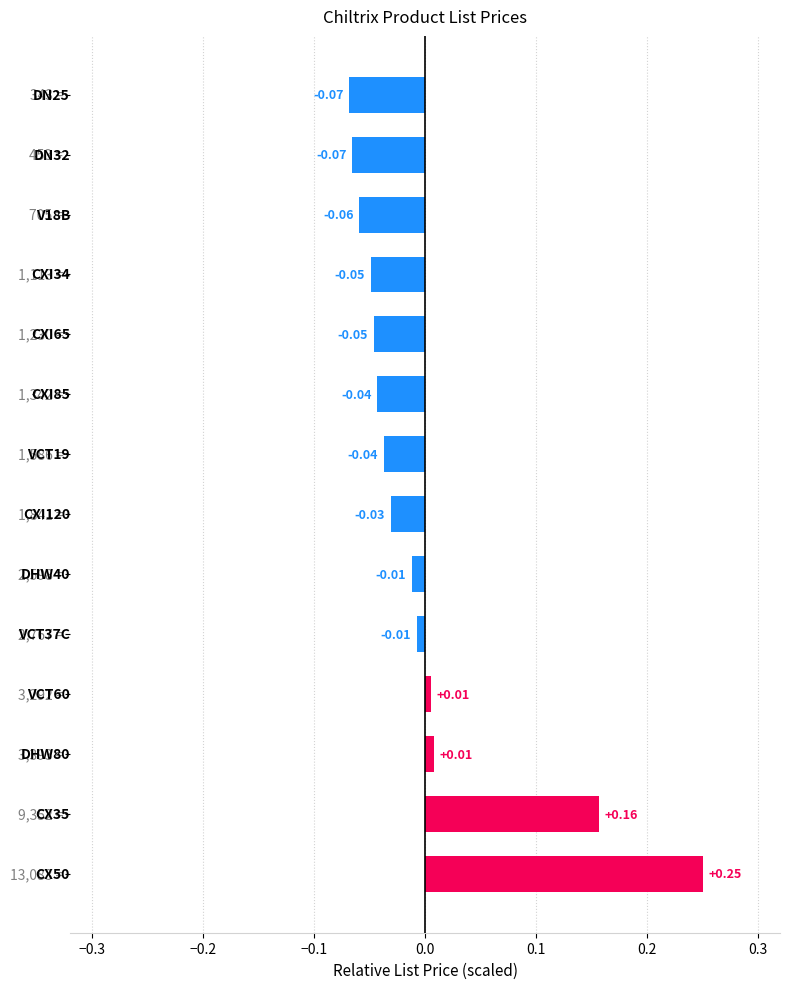

How many data points are less than 0?

10